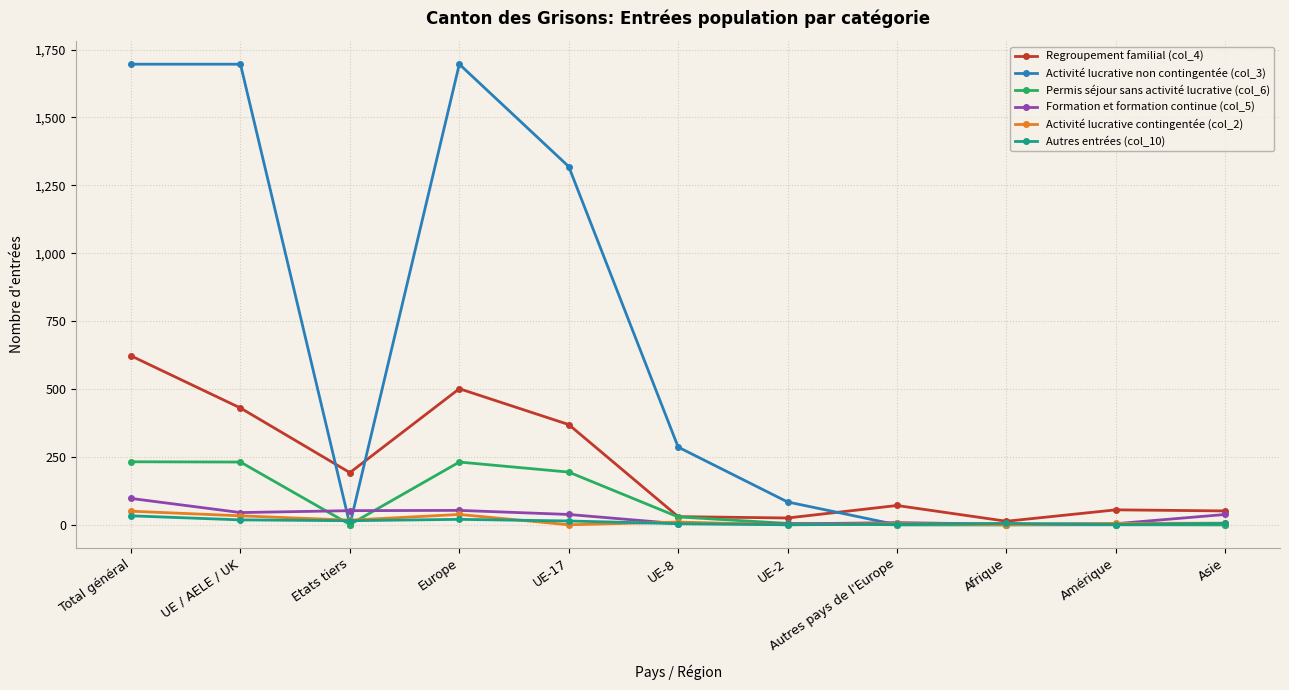

What is the value of the Autres entrées (col_10) point at the 9th from the left?

5